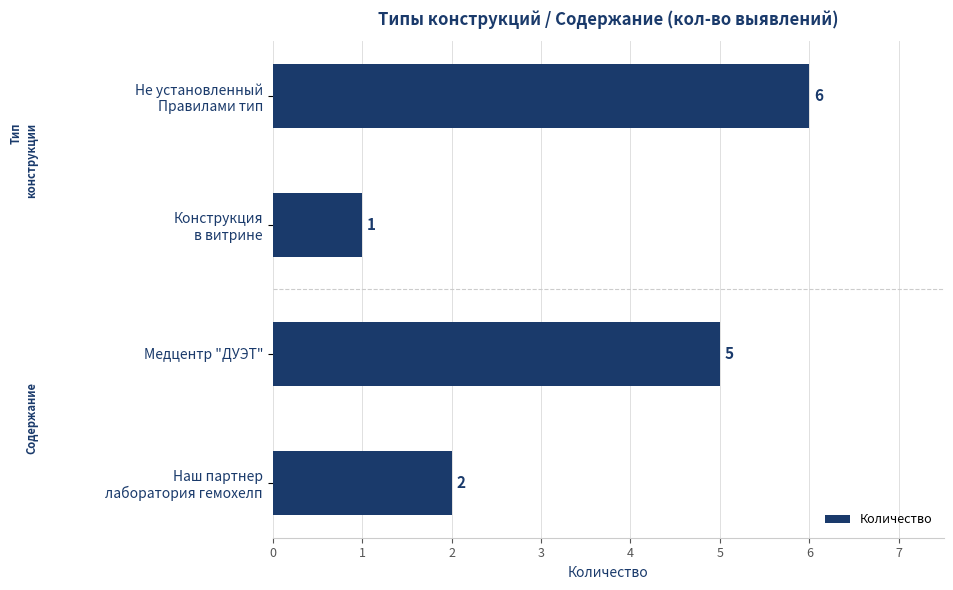

How many data points are less than 5?

2